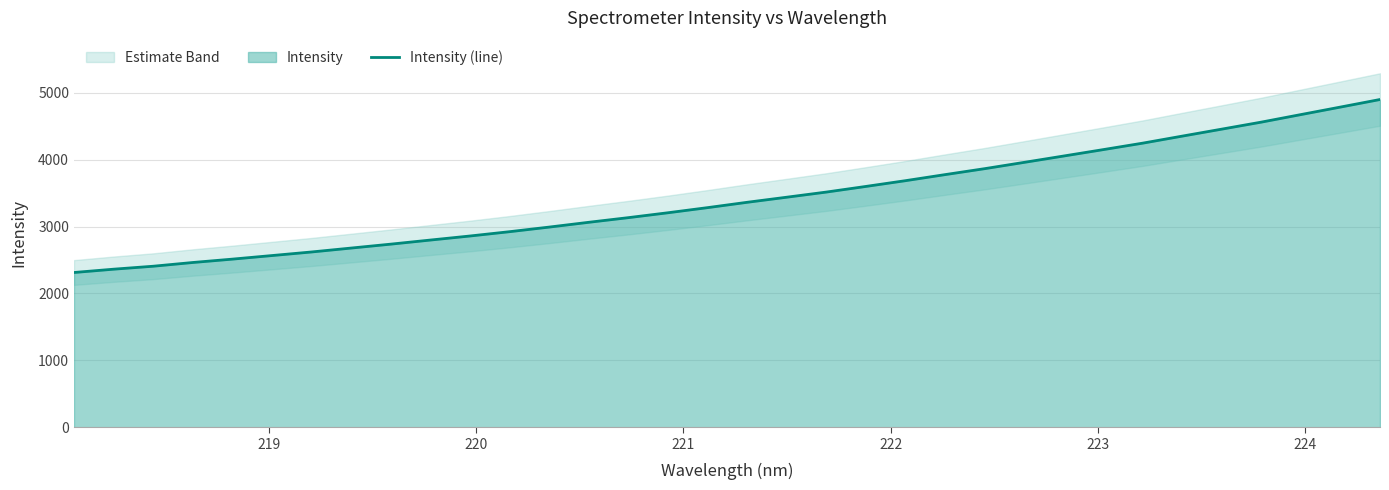

What is the difference between the maximum and minimum values?

2586.1